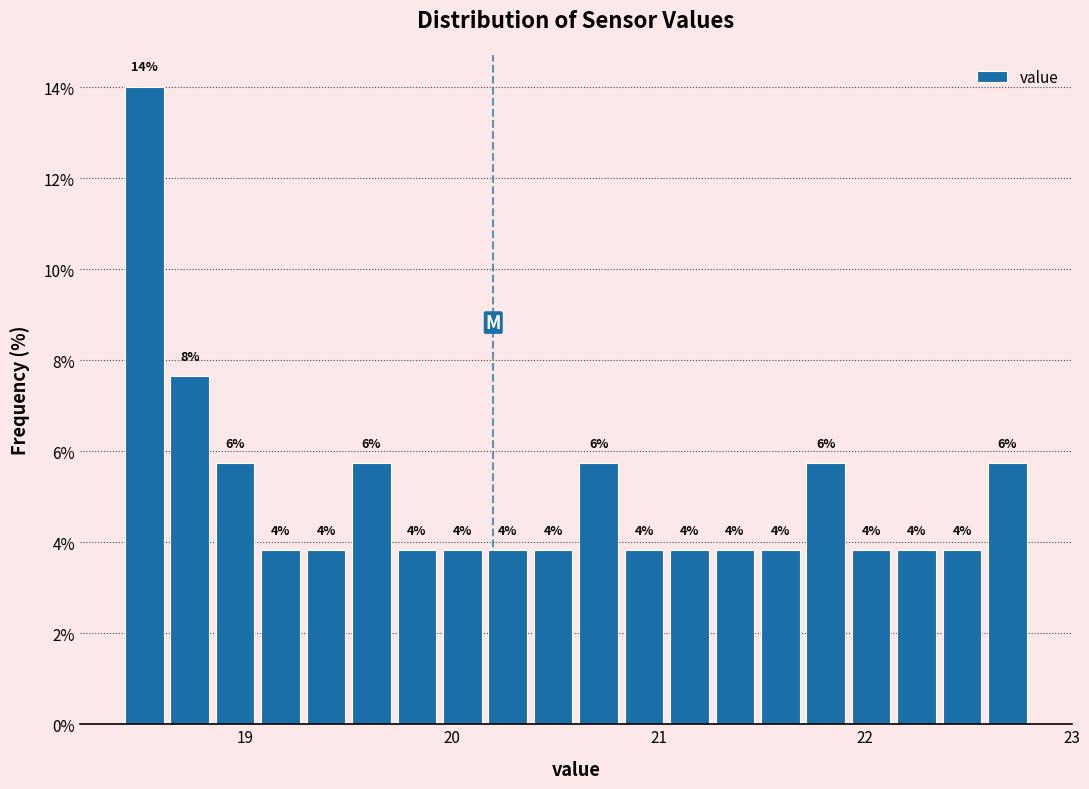

Around what value on the x-axis is the tallest bar? Give the approximate position of its centre, as read against the axis.

18.5